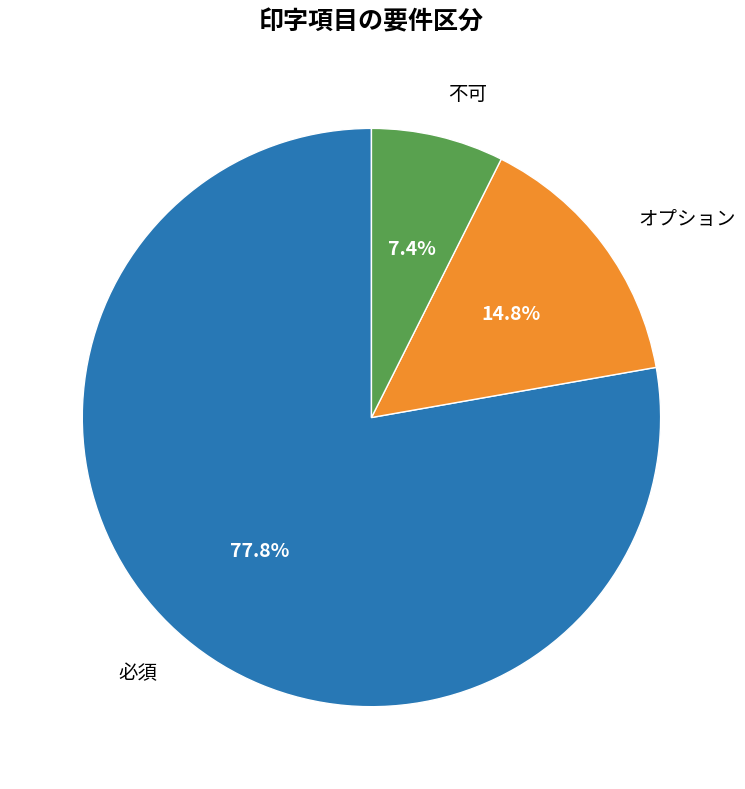

Does オプション represent more than half of the total?

No